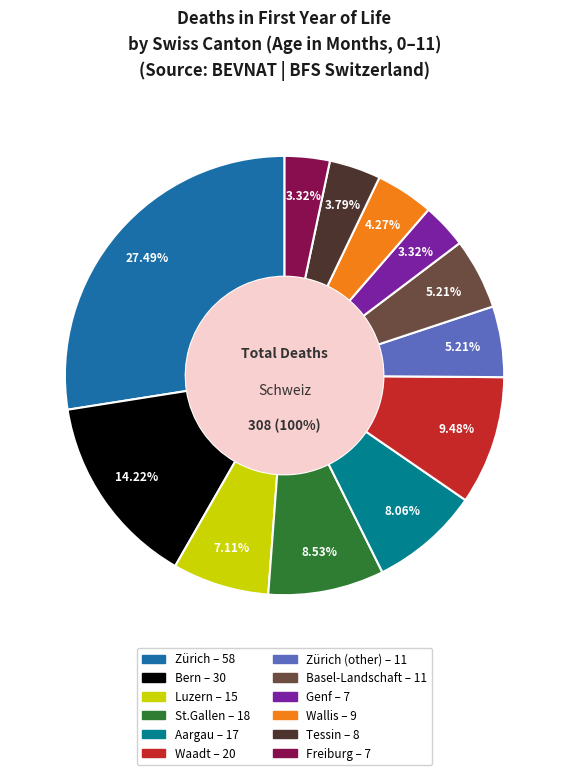

To the nearest percent, what is the difference between the Zürich and Aargau slice percentages?

19%